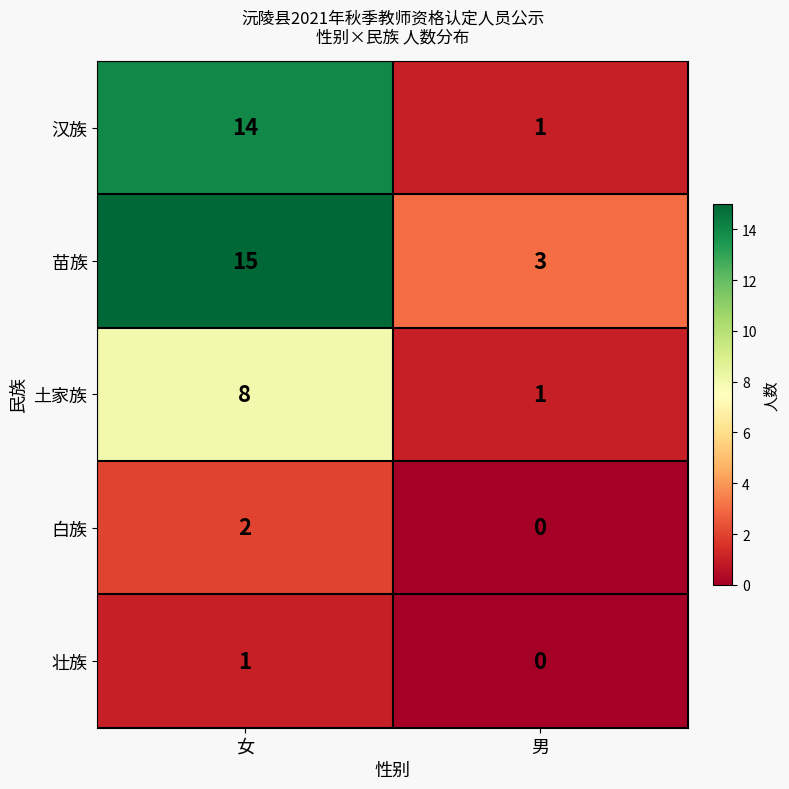

Reading left to right, extract all data points from this chart.

汉族: 女=14	男=1
苗族: 女=15	男=3
土家族: 女=8	男=1
白族: 女=2	男=0
壮族: 女=1	男=0